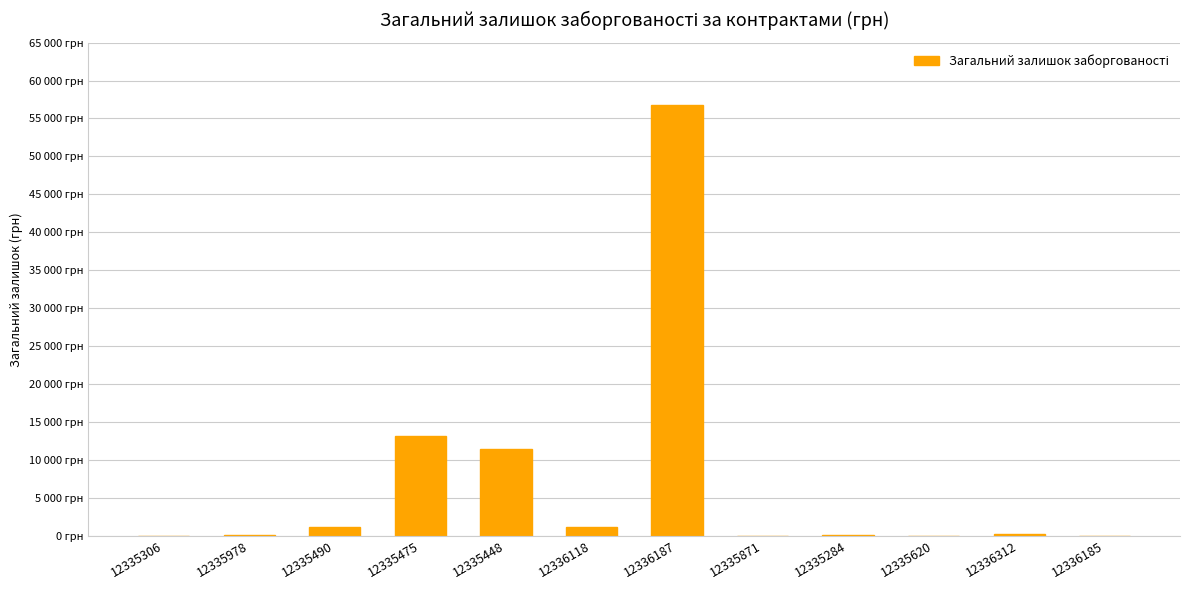

Reading left to right, extract all data points from this chart.

14.8	127.9	1182.2	13209.4	11382.8	1194.0	56814.9	24.4	137.9	21.8	212.6	9.8